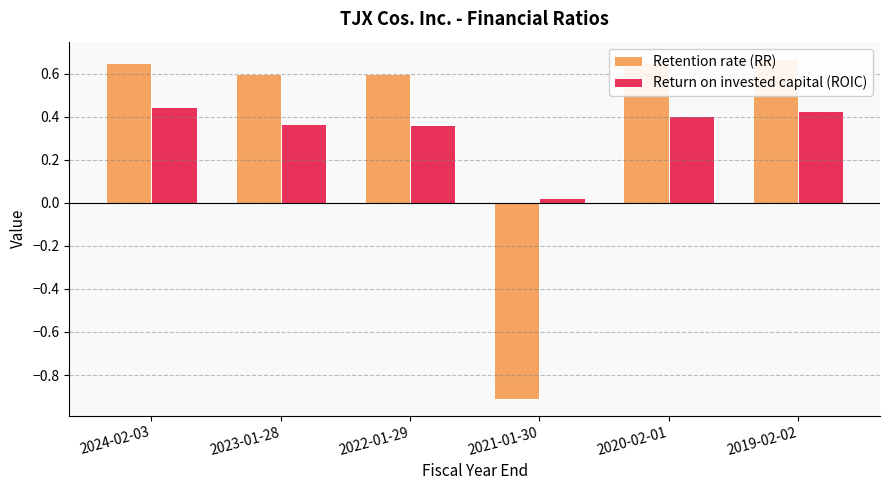

What is the label of the 6th bar from the left?

2019-02-02